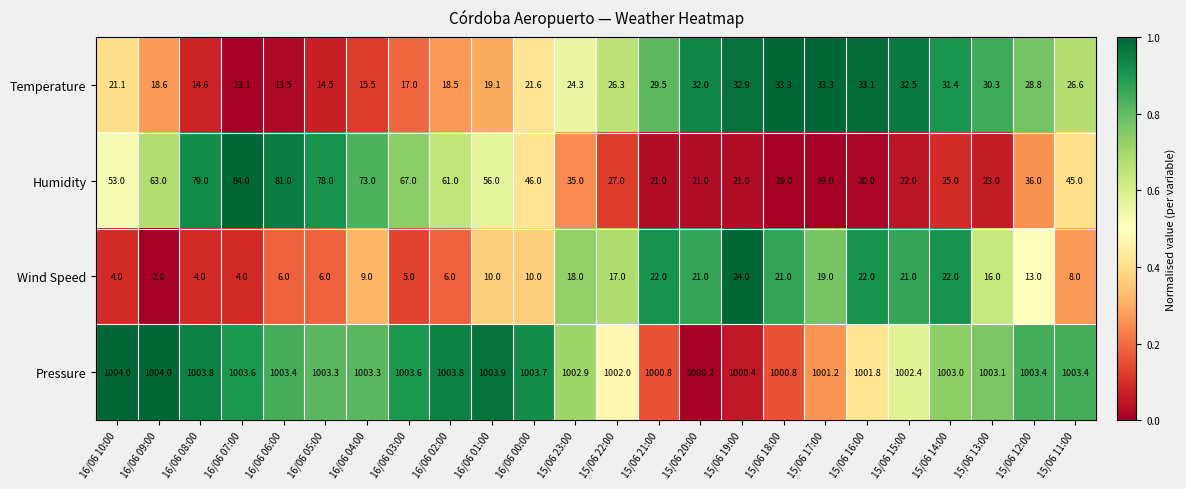

What is the minimum value for Temperature?

13.1